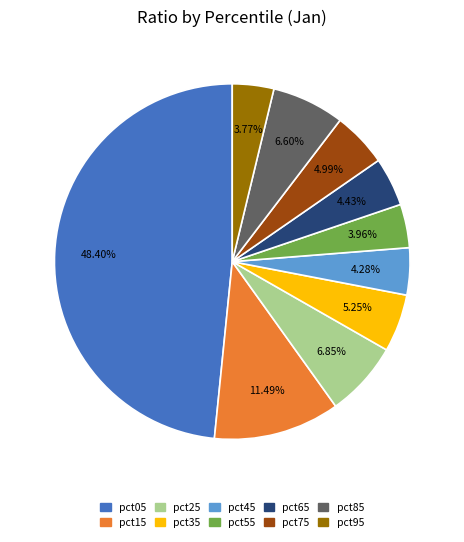

To the nearest percent, what is the combined percentage of pct25 and pct65?

11%